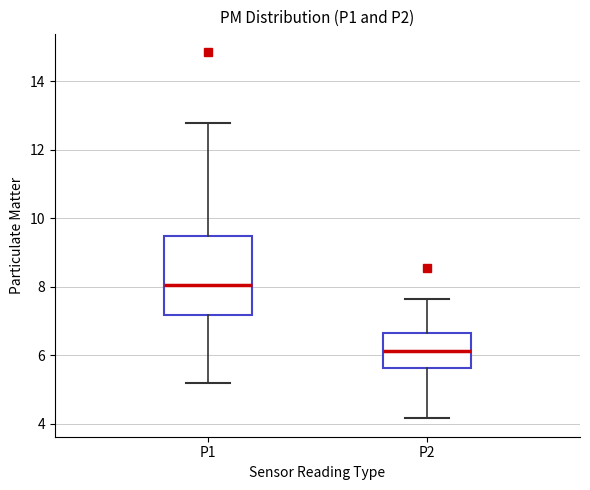

Which box has the lowest median line?

P2